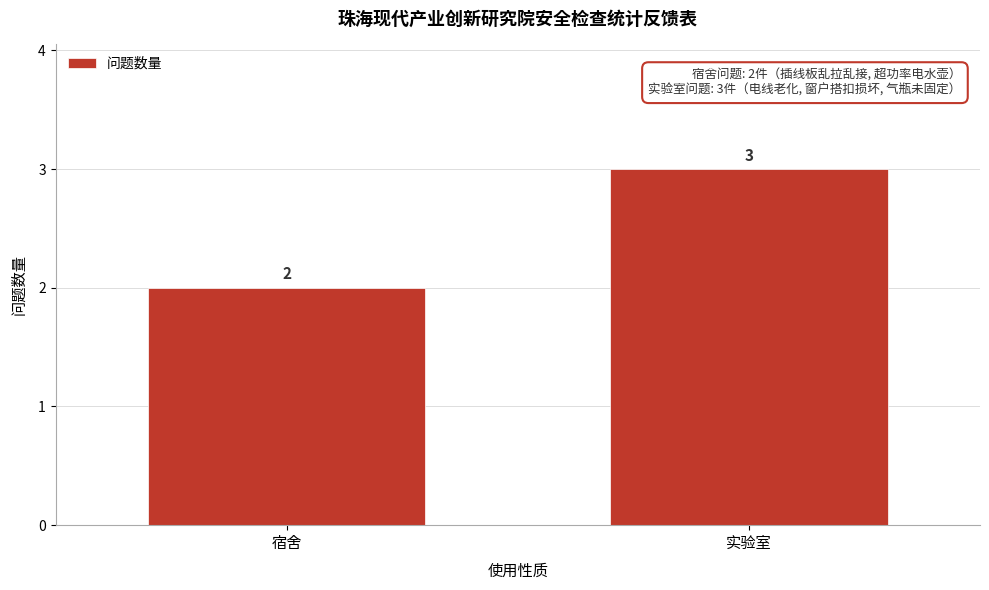

Reading right to left, what are all the values shown in this chart?

3	2